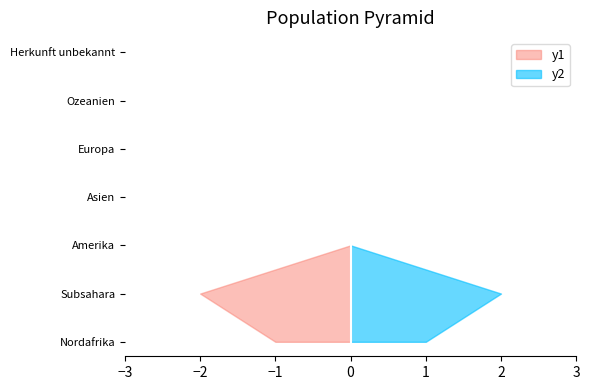

Reading left to right, extract all data points from this chart.

Vollzugsunterstützung mit Asylverfahren: 1	2	0	0	0	0	0
Vollzugsunterstützung ohne Asylverfahren: 1	2	0	0	0	0	0